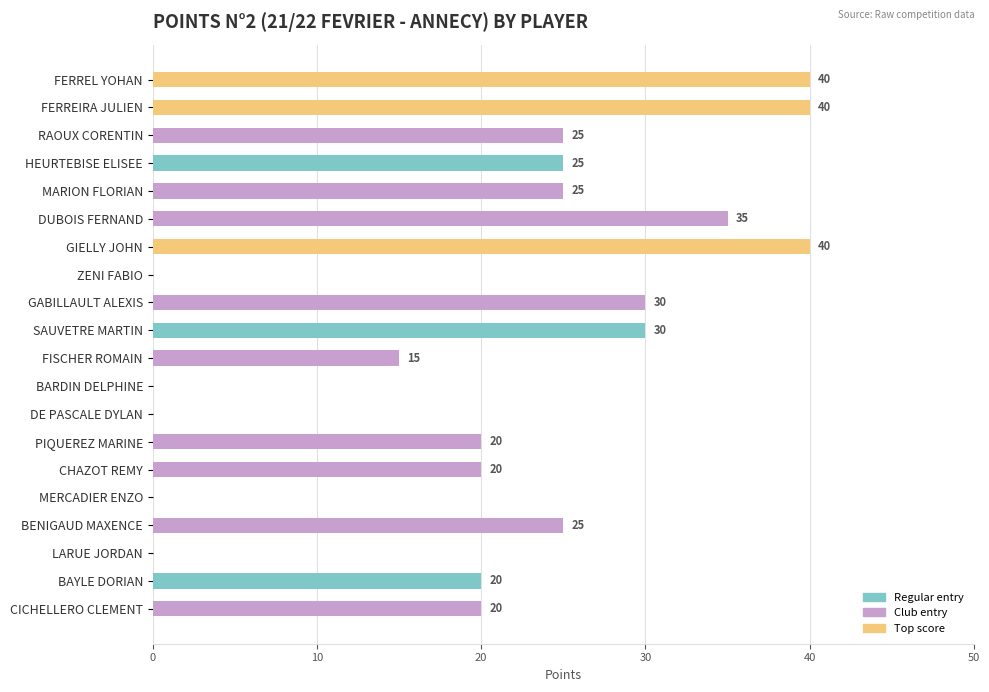

Reading top to bottom, extract all data points from this chart.

FERREL YOHAN=40	FERREIRA JULIEN=40	RAOUX CORENTIN=25	HEURTEBISE ELISEE=25	MARION FLORIAN=25	DUBOIS FERNAND=35	GIELLY JOHN=40	ZENI FABIO=0	GABILLAULT ALEXIS=30	SAUVETRE MARTIN=30	FISCHER ROMAIN=15	BARDIN DELPHINE=0	DE PASCALE DYLAN=0	PIQUEREZ MARINE=20	CHAZOT REMY=20	MERCADIER ENZO=0	BENIGAUD MAXENCE=25	LARUE JORDAN=0	BAYLE DORIAN=20	CICHELLERO CLEMENT=20